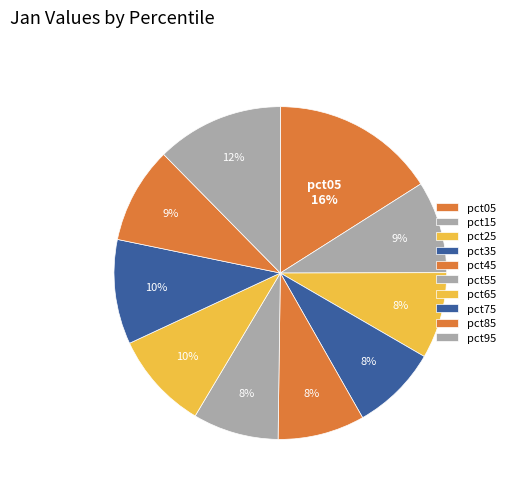

How many slices are in this pie chart?

10